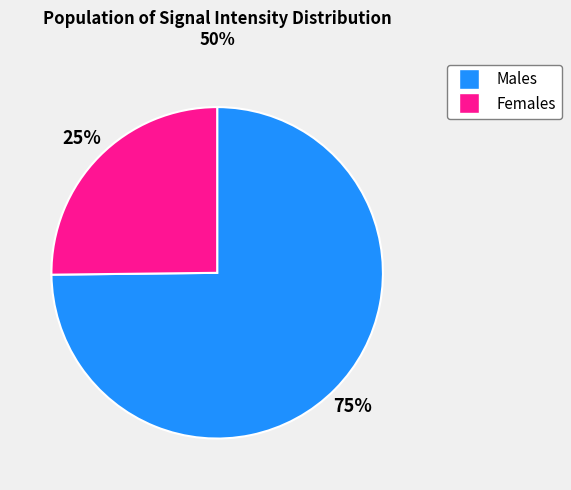

Is there a majority slice in this chart?

Yes